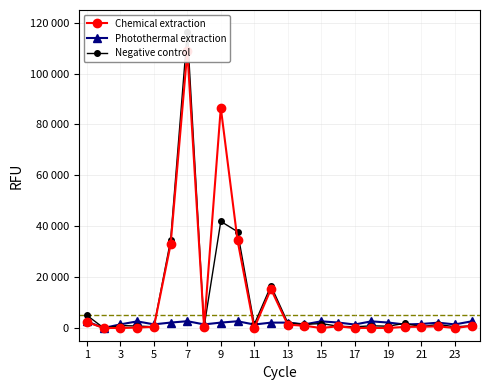

What is the average value of the Negative control series?

11234.5